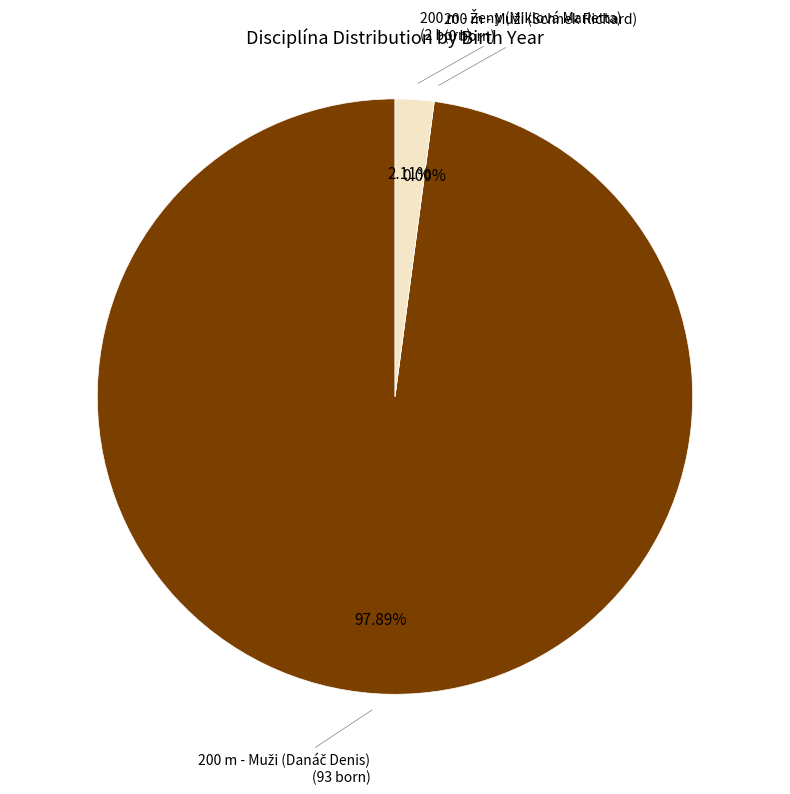

What is the change in value from 200 m - Muži (Schnek Richard) to 200 m - Ženy (Miklová Marietta)?

+2